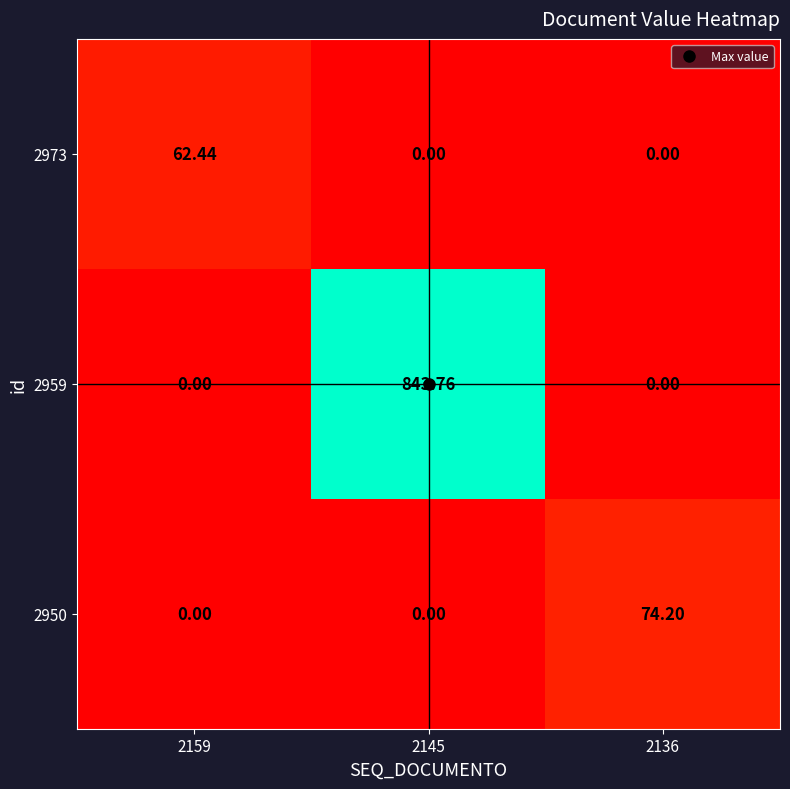

How many positive values does the 2950 series have?

1